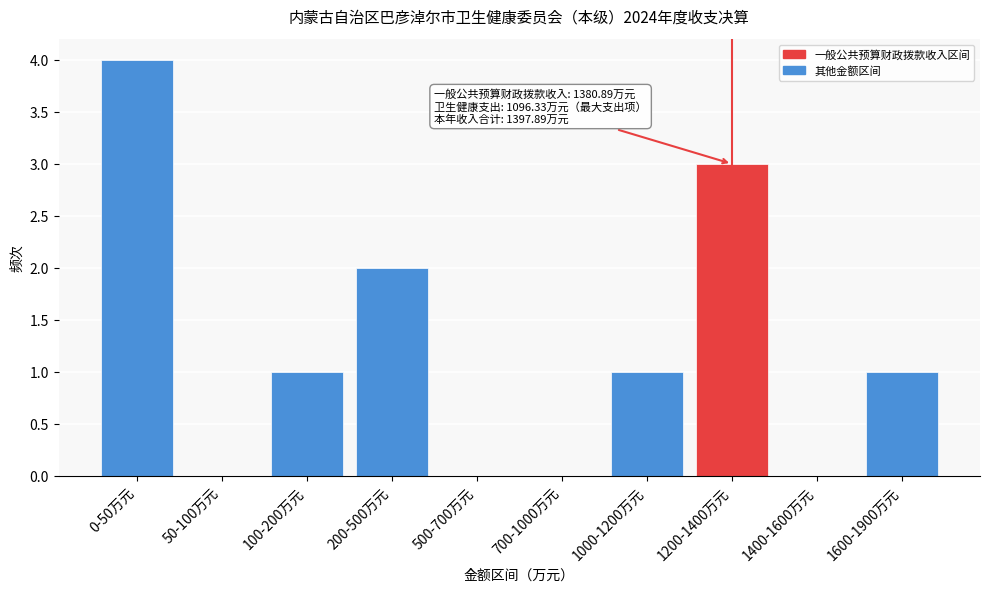

Reading left to right, list all the values displayed in this chart.

0-50万元=4	50-100万元=0	100-200万元=1	200-500万元=2	500-700万元=0	700-1000万元=0	1000-1200万元=1	1200-1400万元=3	1400-1600万元=0	1600-1900万元=1